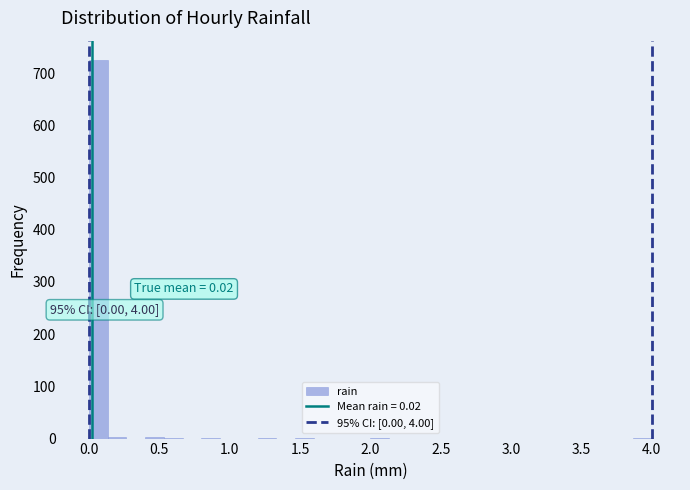

Around what value on the x-axis is the tallest bar? Give the approximate position of its centre, as read against the axis.

0.05